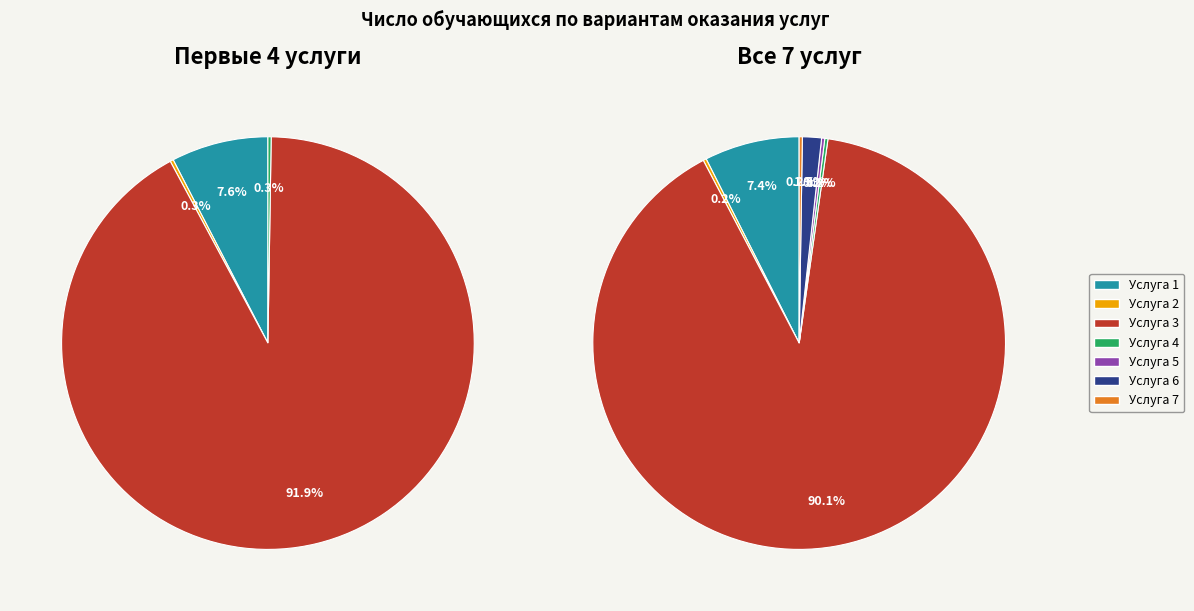

What is the ratio of the value at Услуга 3 to the value at Услуга 5?

363.0